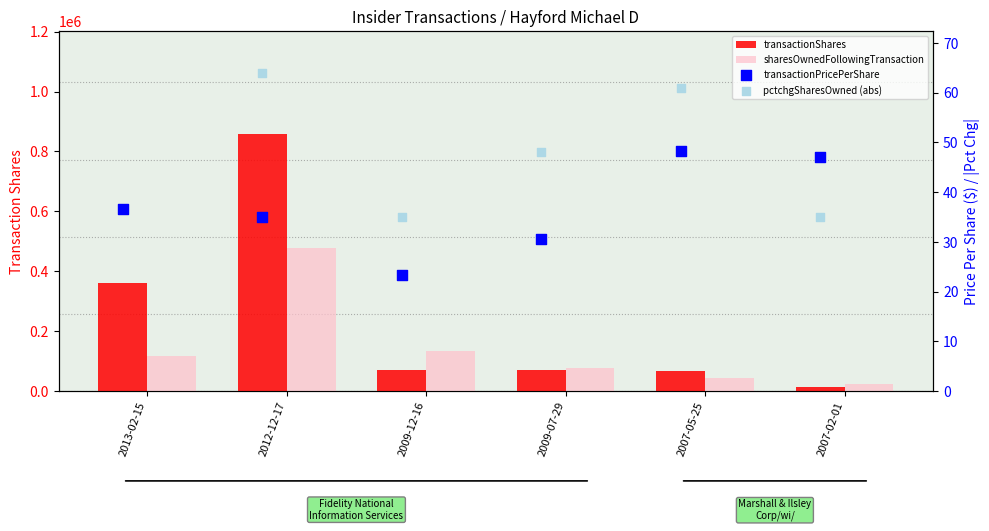

Which series contains the highest Y value?

transactionShares